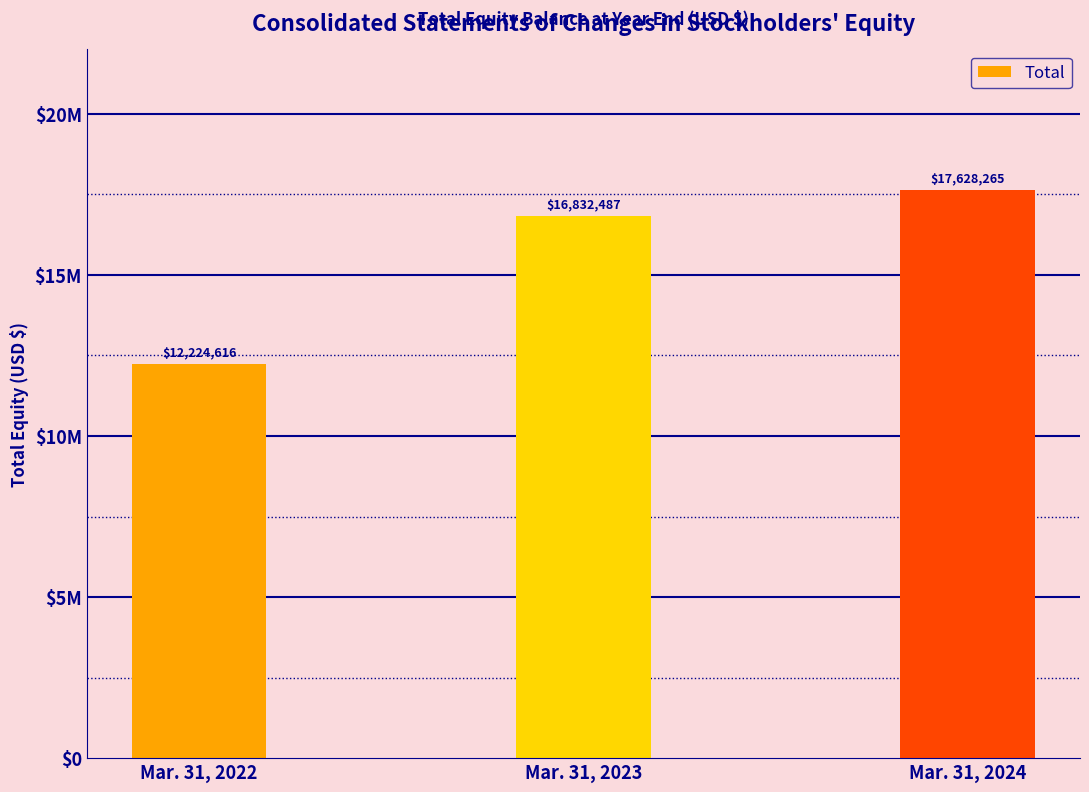

Reading left to right, list all the values displayed in this chart.

12224616	16832487	17628265